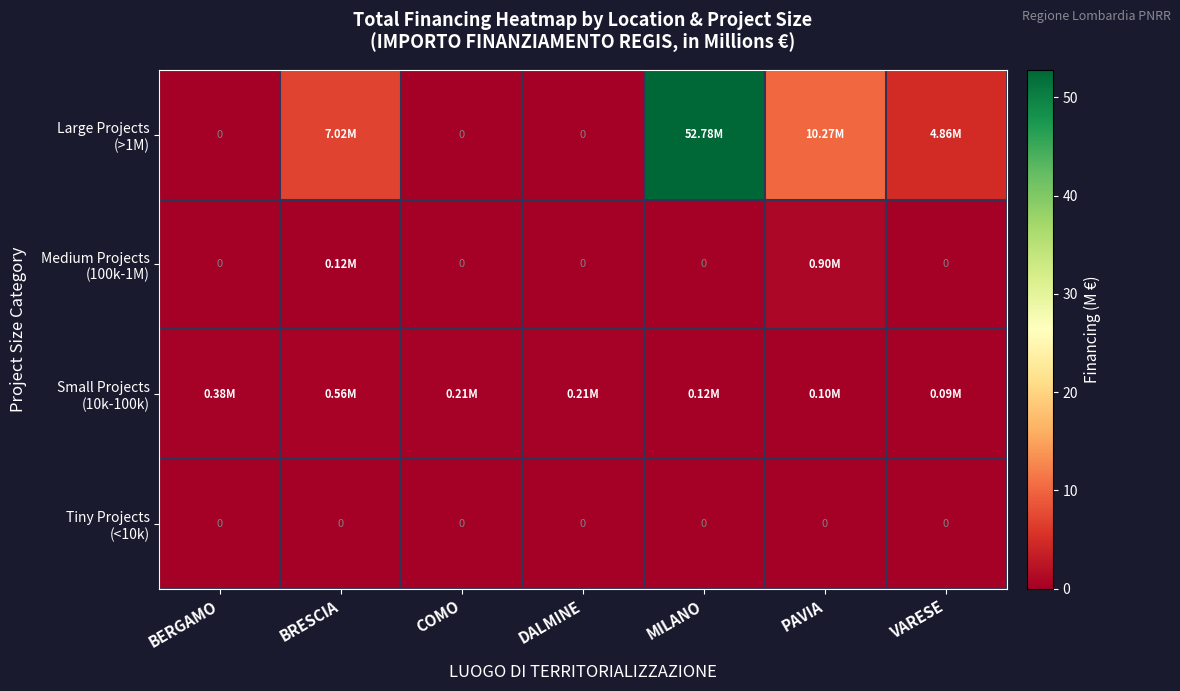

What is the total value across all series at BRESCIA?

7.7